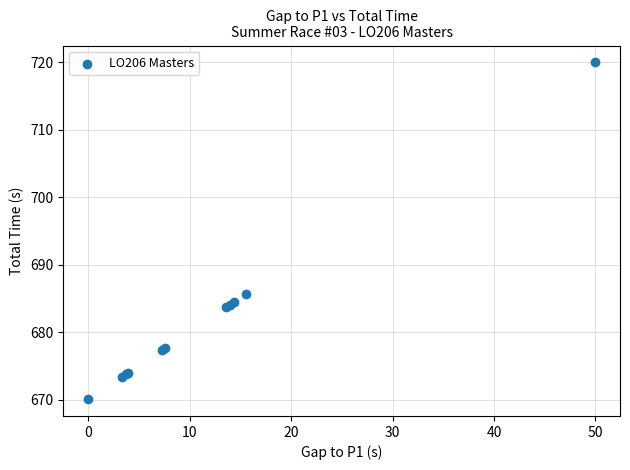

What Y value in the scatter plot is closest to 695?

685.6